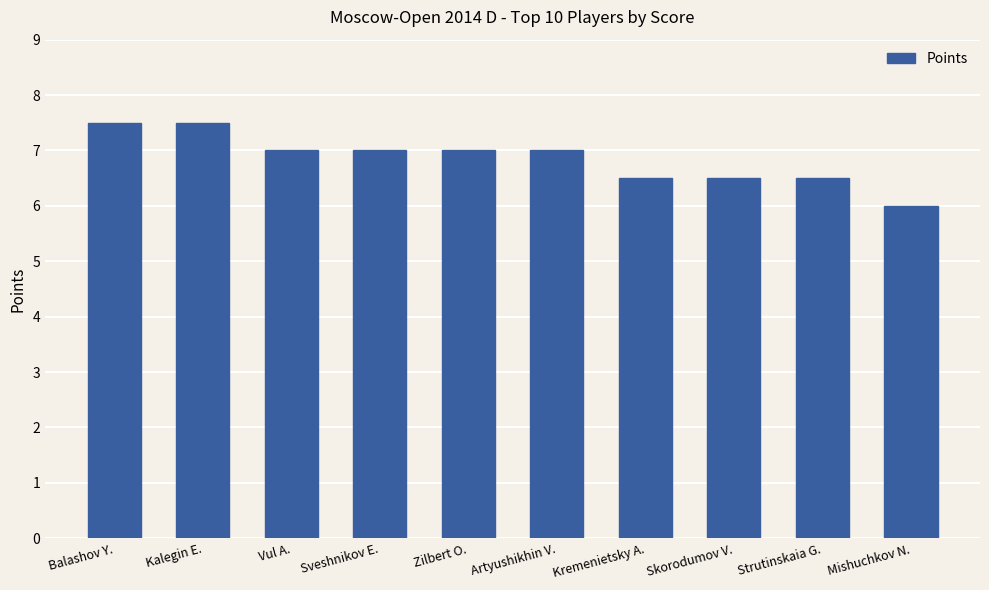

What is the approximate value at Sveshnikov E.?

7.0